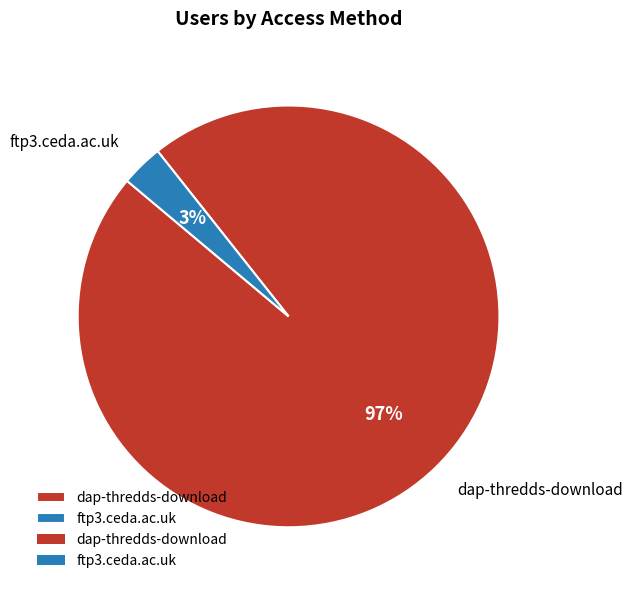

To the nearest percent, what is the difference between the largest and smallest slice percentages?

94%